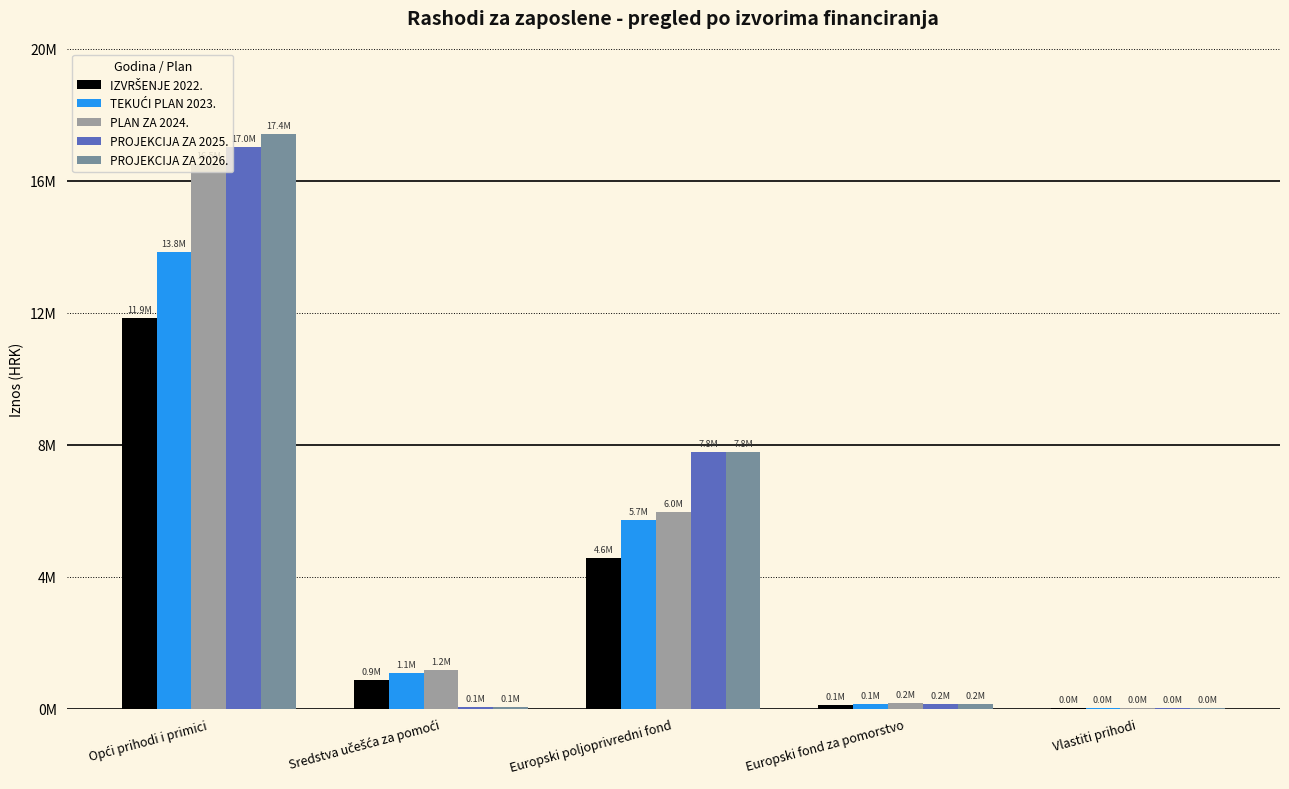

What is the sum of all PLAN ZA 2024. values?

23879505.0